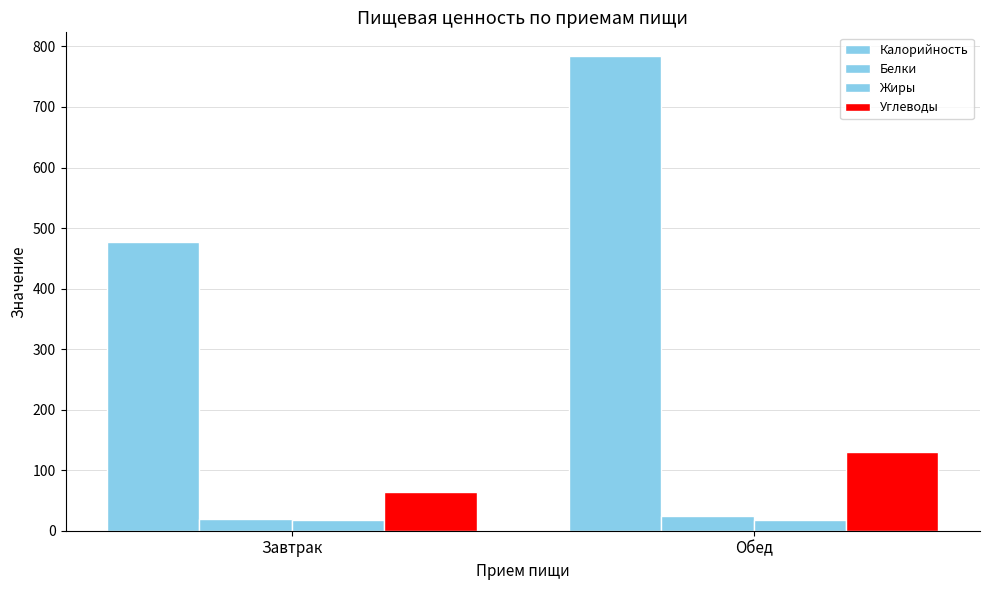

The Белки series shows 24.9 at Обед. True or false?

True